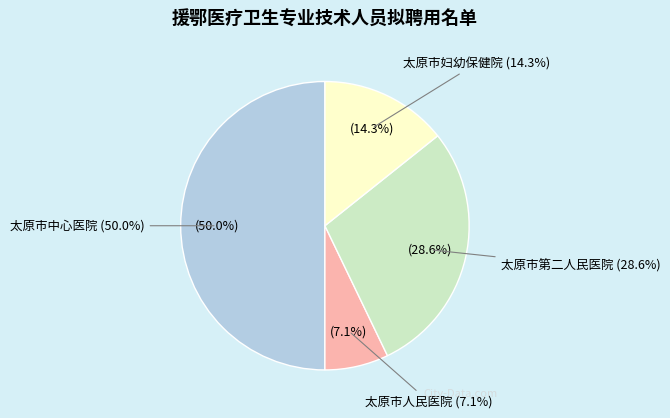

Which slice is the smallest?

太原市人民医院